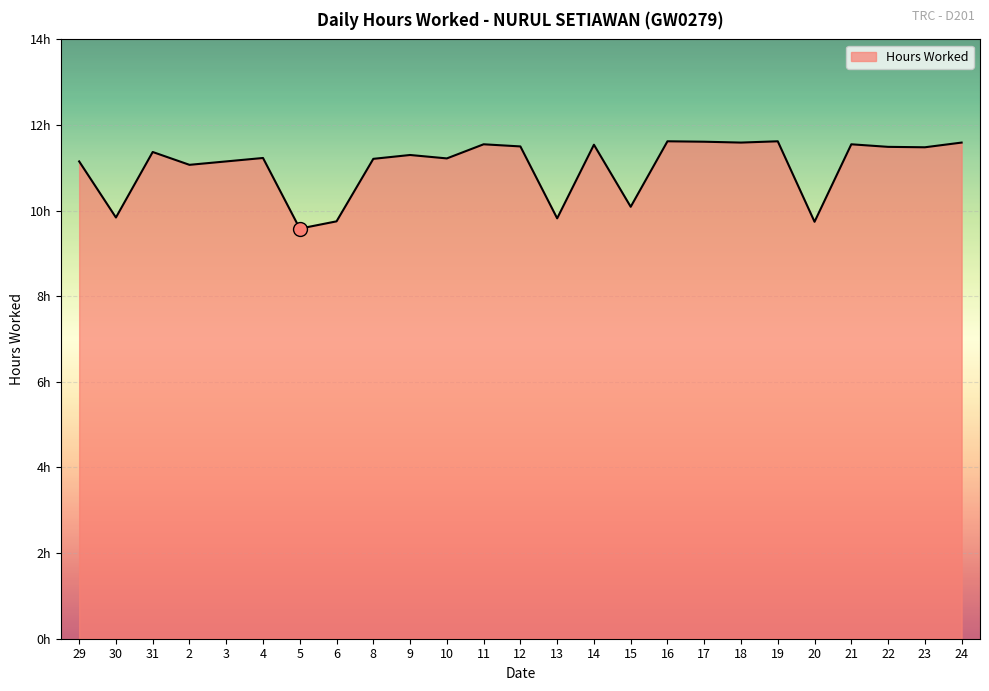

Does the chart have visible grid lines?

Yes